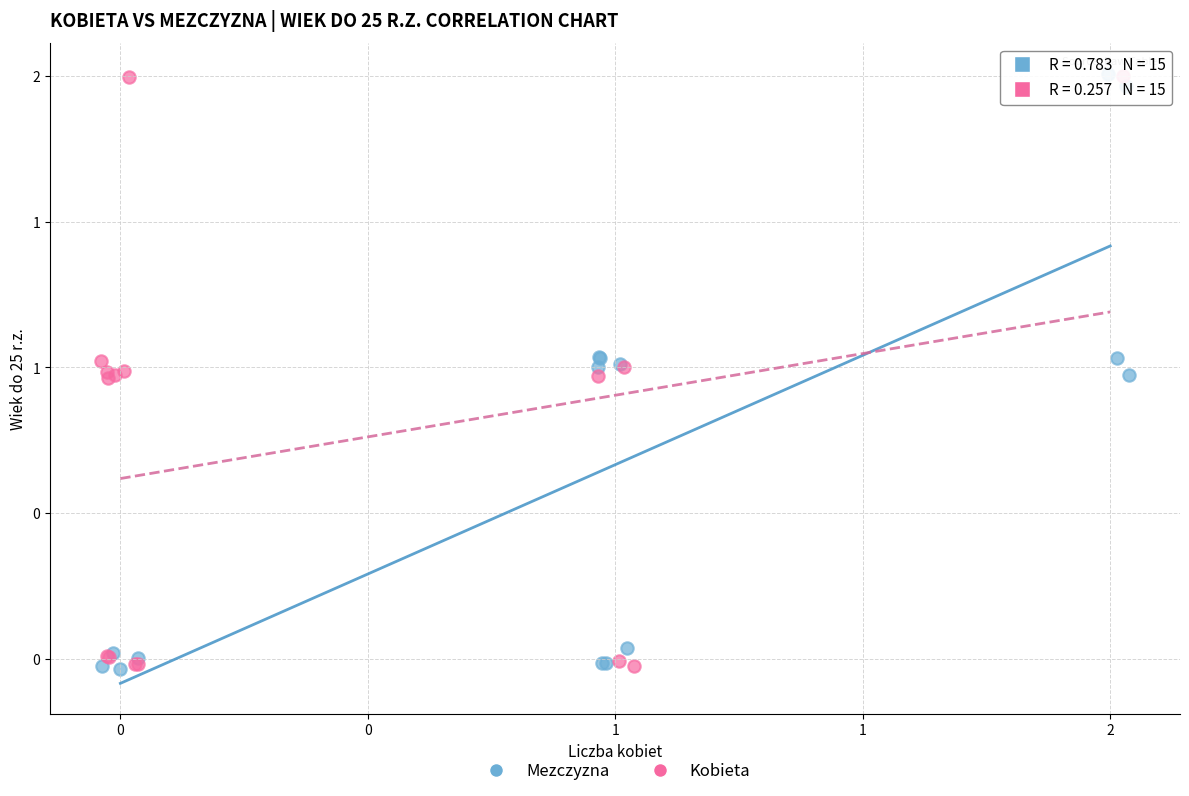

What are all the series names shown in the legend?

Mezczyzna, Kobieta